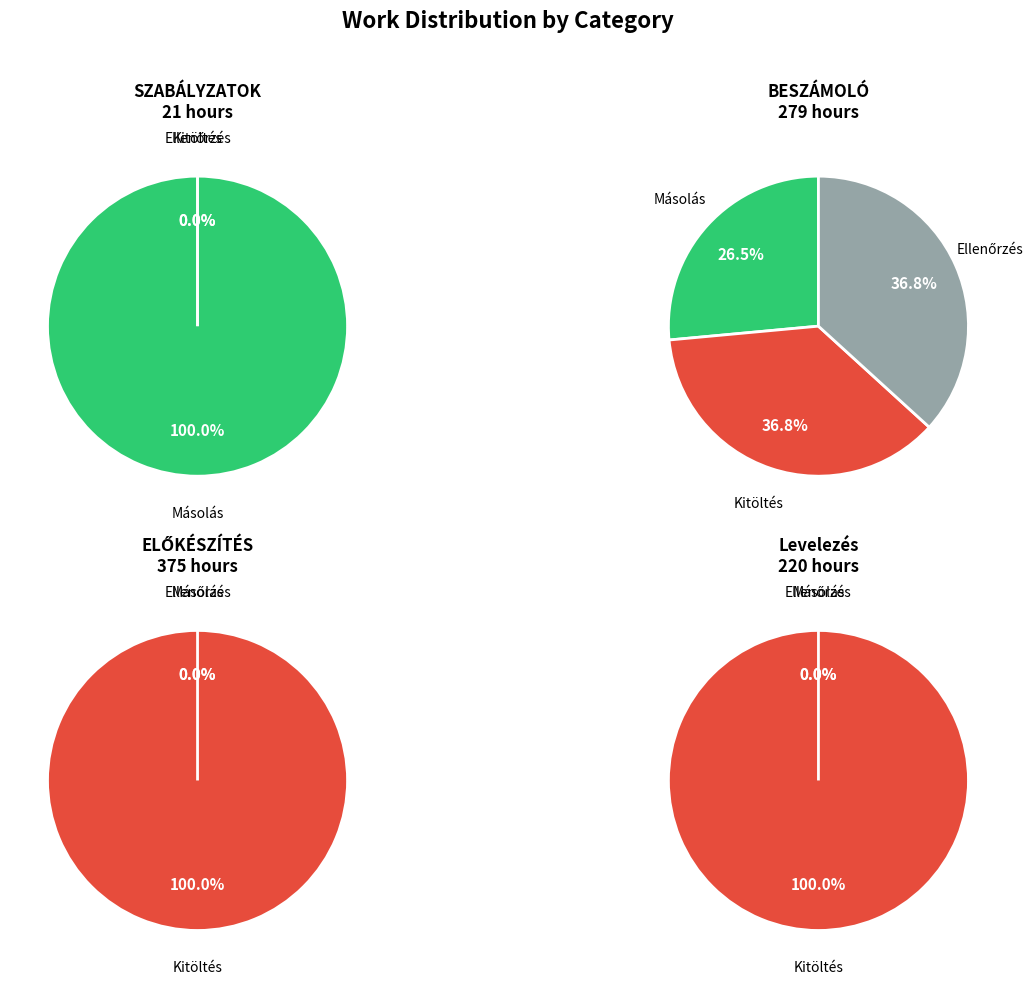

How many slices are in this pie chart?

3